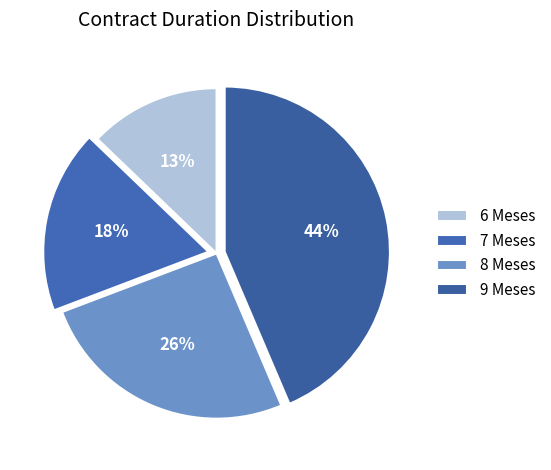

Approximately how many times larger is the value at 9 compared to 6?

3.4